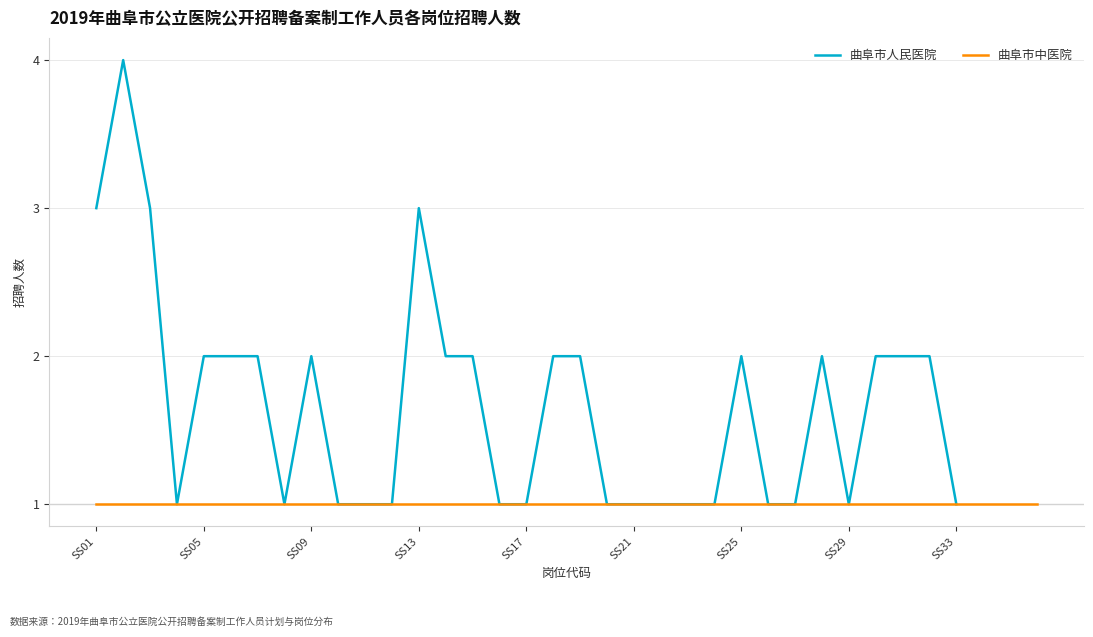

What is the maximum value for 曲阜市人民医院?

4